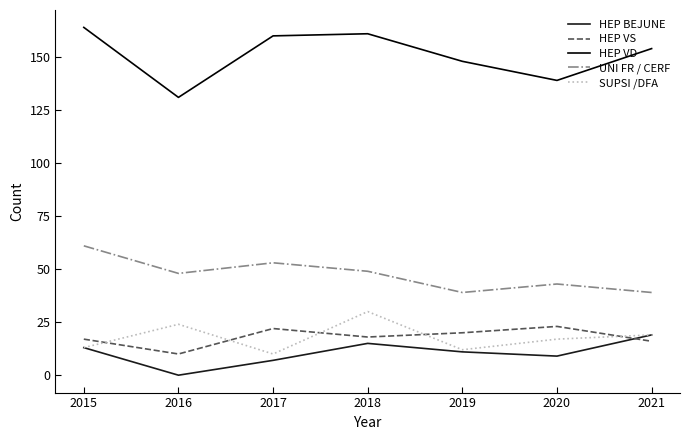

Reading right to left, transcribe all the data shown in this chart.

HEP BEJUNE: 19	9	11	15	7	0	13
HEP VS: 16	23	20	18	22	10	17
HEP VD: 154	139	148	161	160	131	164
UNI FR / CERF: 39	43	39	49	53	48	61
SUPSI /DFA: 19	17	12	30	10	24	13